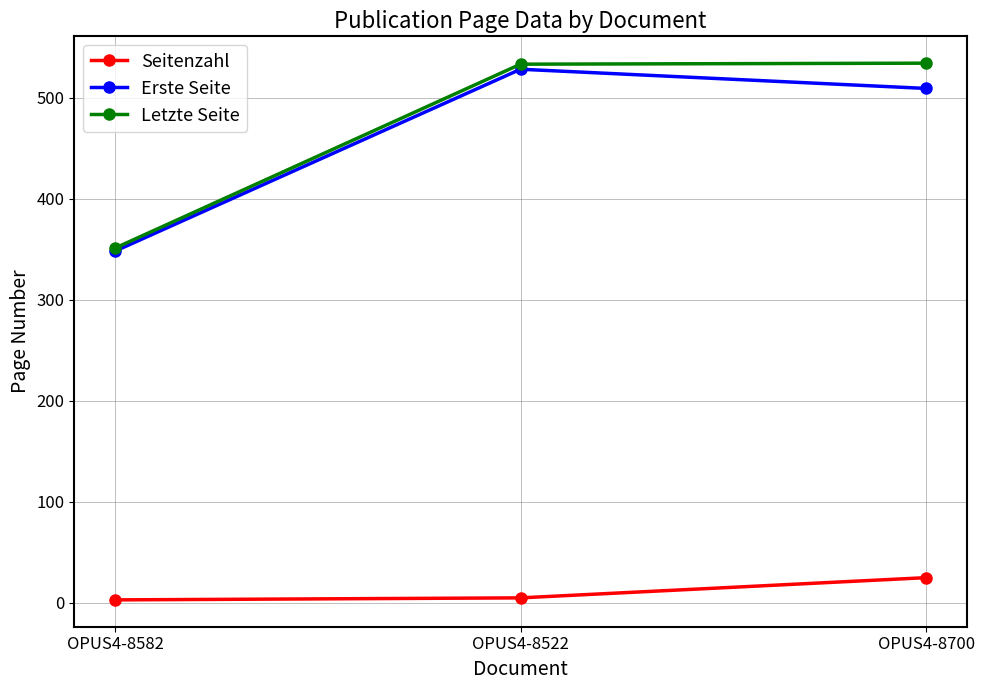

Rank the categories by Erste Seite value from lowest to highest.

OPUS4-8582, OPUS4-8700, OPUS4-8522